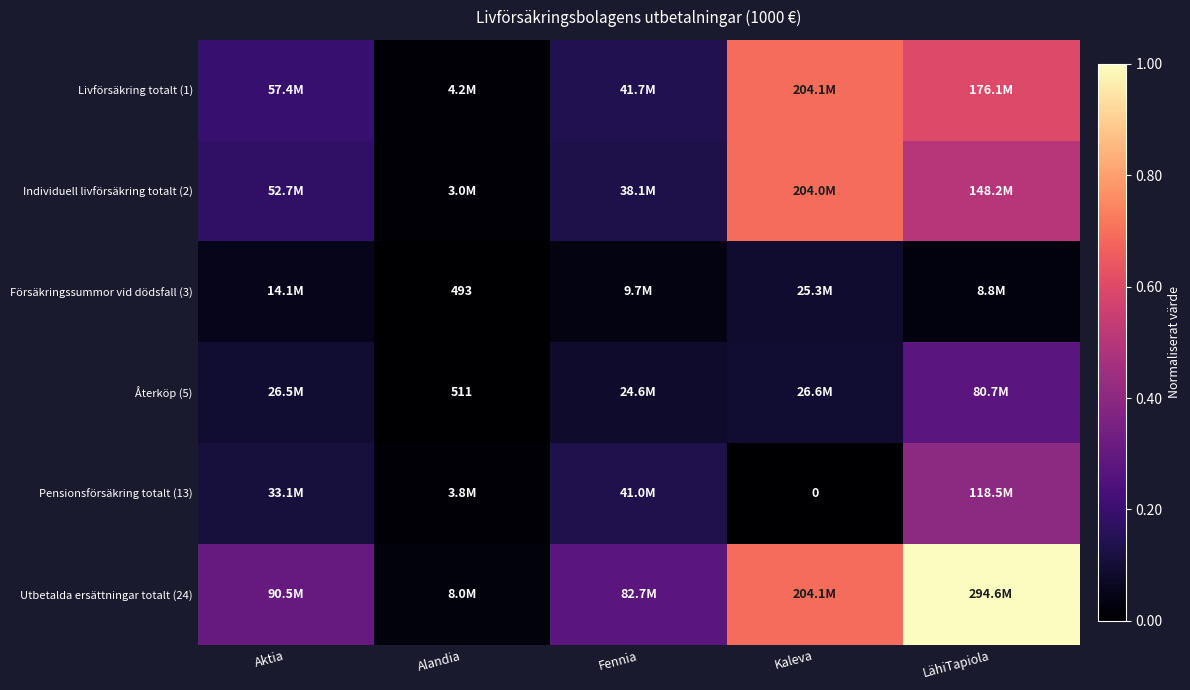

Which series changed the most between Aktia and Fennia?

Livförsäkring totalt (1)